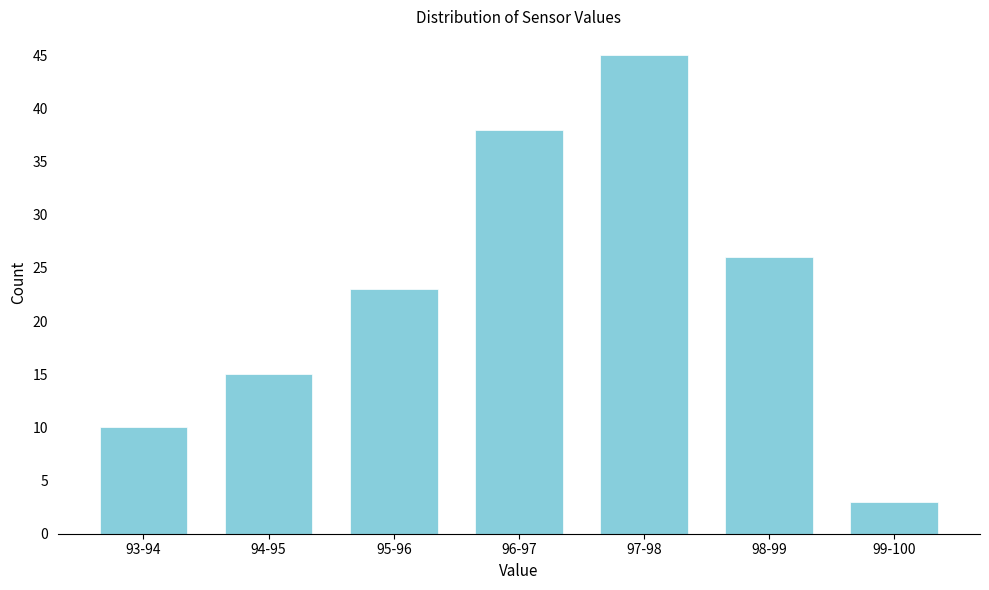

Reading left to right, what are all the values shown in this chart?

93-94=10	94-95=15	95-96=23	96-97=38	97-98=45	98-99=26	99-100=3